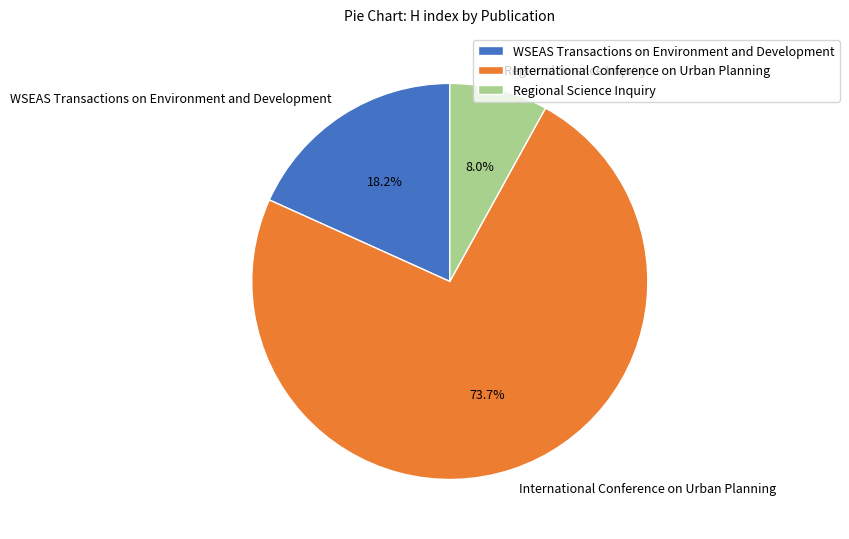

Combined, do Regional Science Inquiry and International Conference on Urban Planning account for over 50%?

Yes